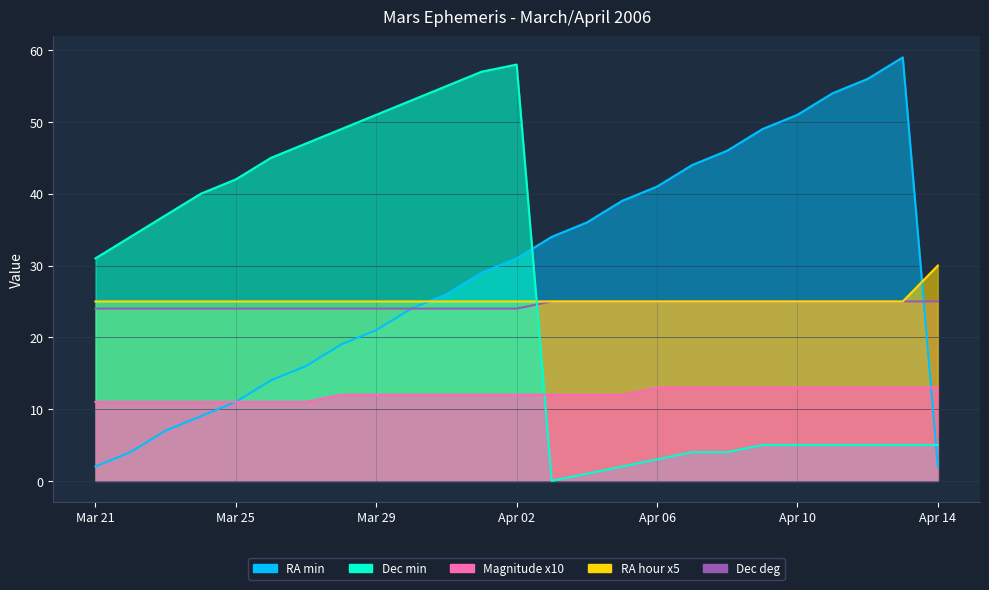

List the series in order of their peak value, highest first.

RA_min, Dec_min, RA_hour, Dec_deg, Mag